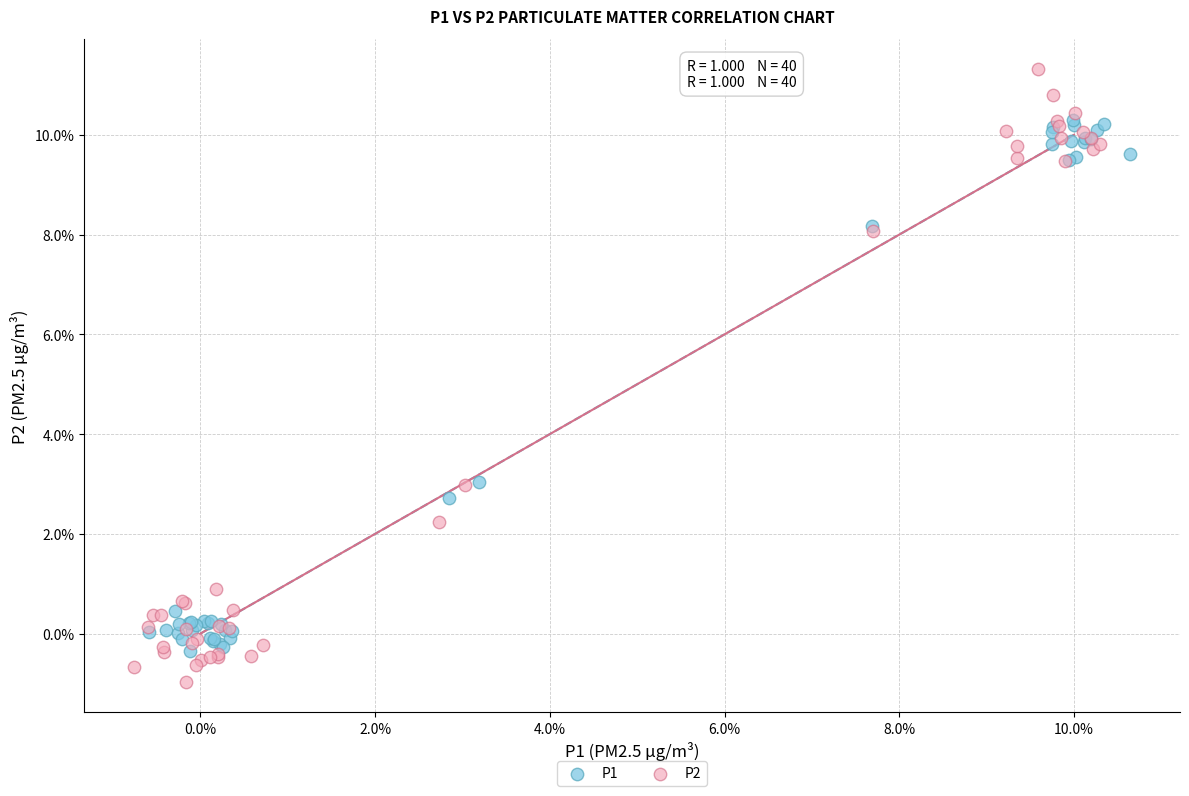

What are all the series names shown in the legend?

P1, P2